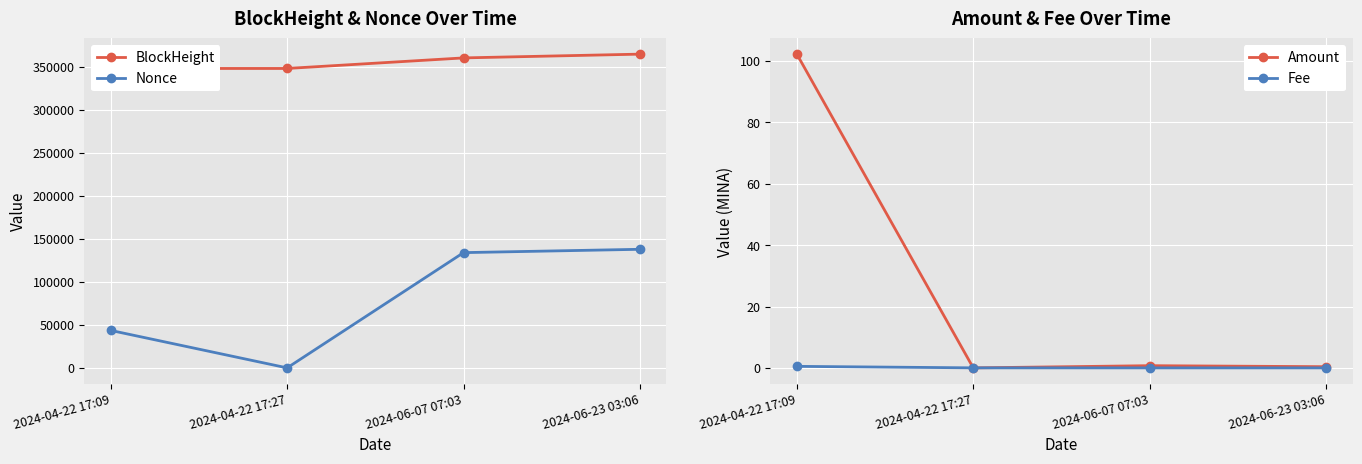

What is the label of the 4th point from the left?

2024-06-23 03:06